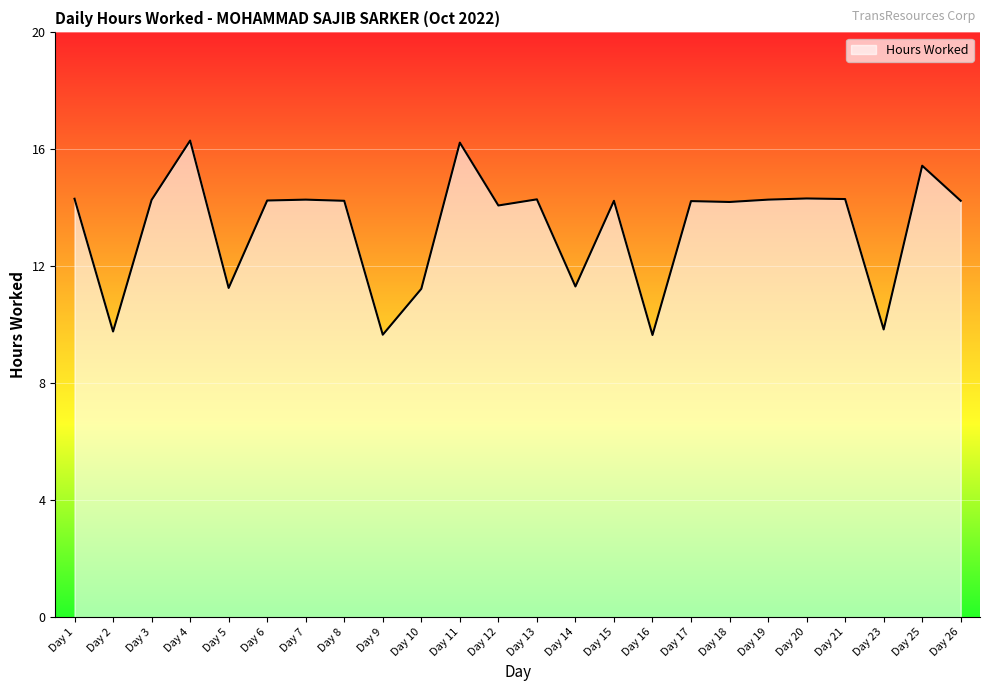

What is the change in value from Day 5 to Day 18?

+2.9